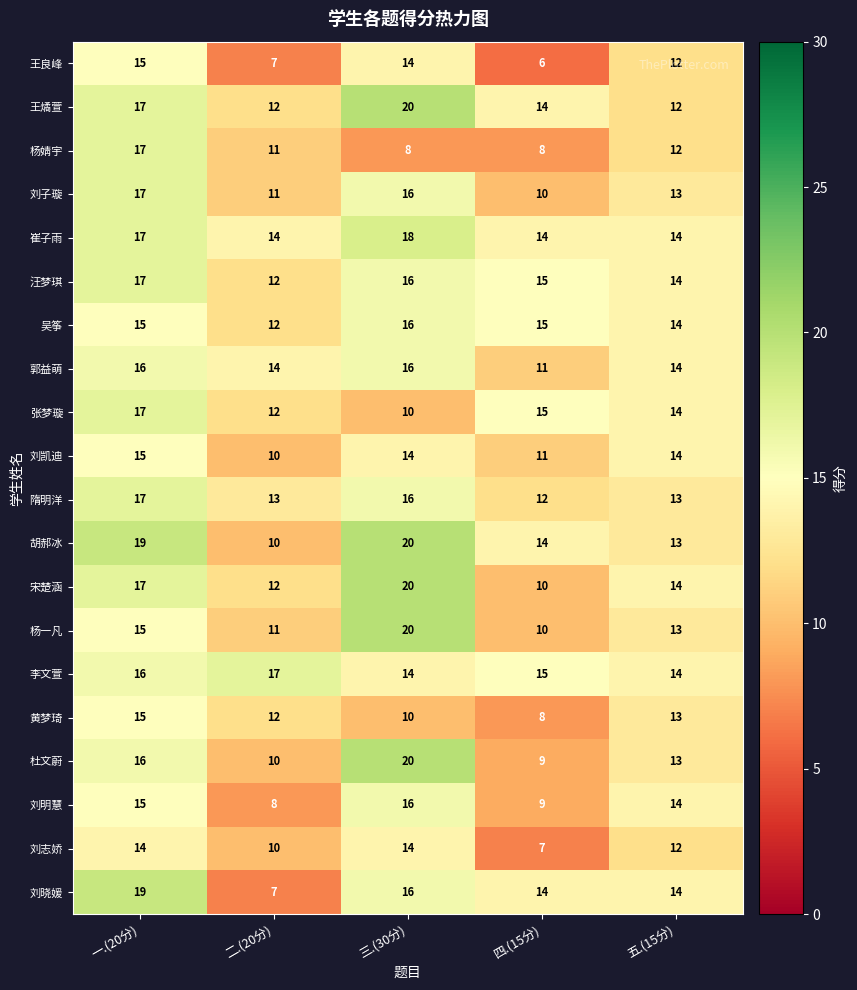

Rank the categories by 黄梦琦 value from highest to lowest.

一.(20分), 五.(15分), 二.(20分), 三.(30分), 四.(15分)